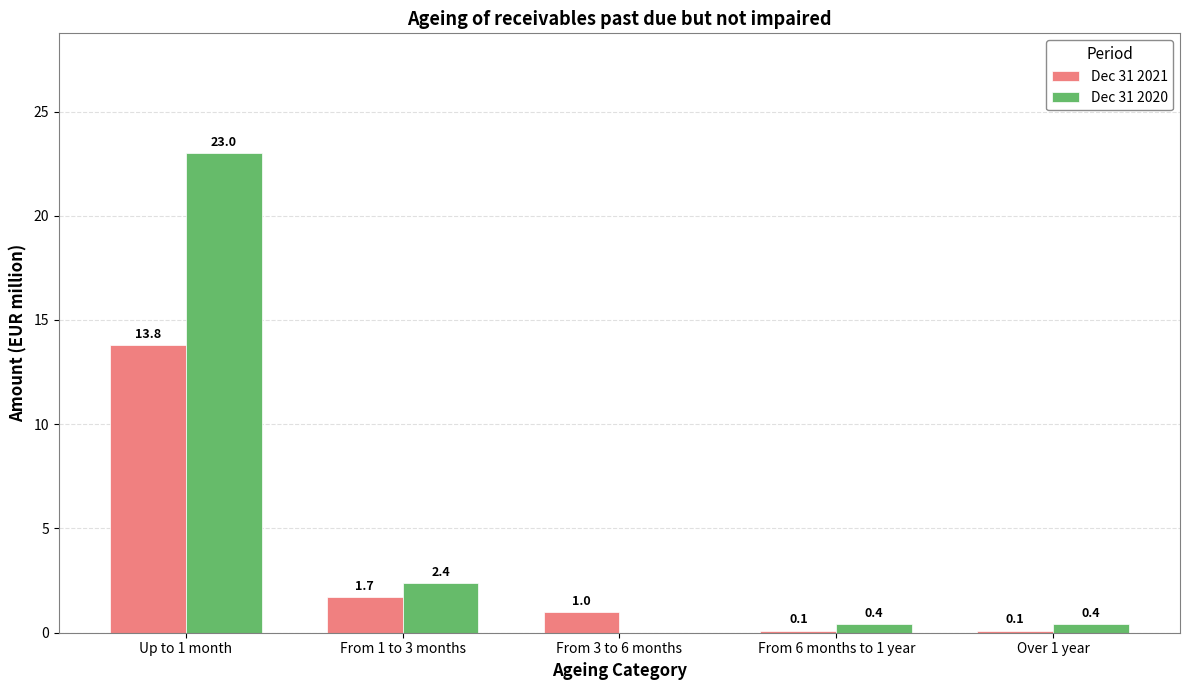

How many values in the Dec 31 2020 series exceed 0?

4